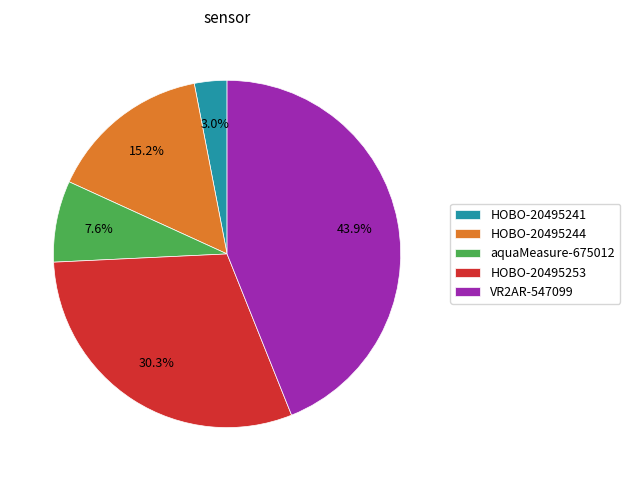

To the nearest percent, what is the average slice percentage?

20%